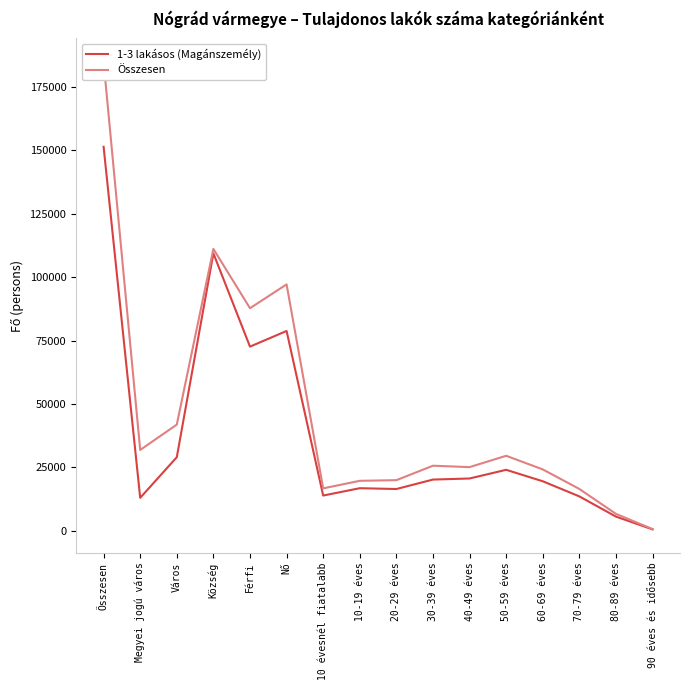

Reading left to right, list all the values displayed in this chart.

1-3 lakásos (Magánszemély): 151395	13012	29023	109360	72612	78783	13911	16806	16486	20209	20636	24053	19539	13578	5609	568
Összesen: 184896	31880	41883	111133	87754	97142	16740	19714	19975	25673	25118	29585	24211	16503	6685	692